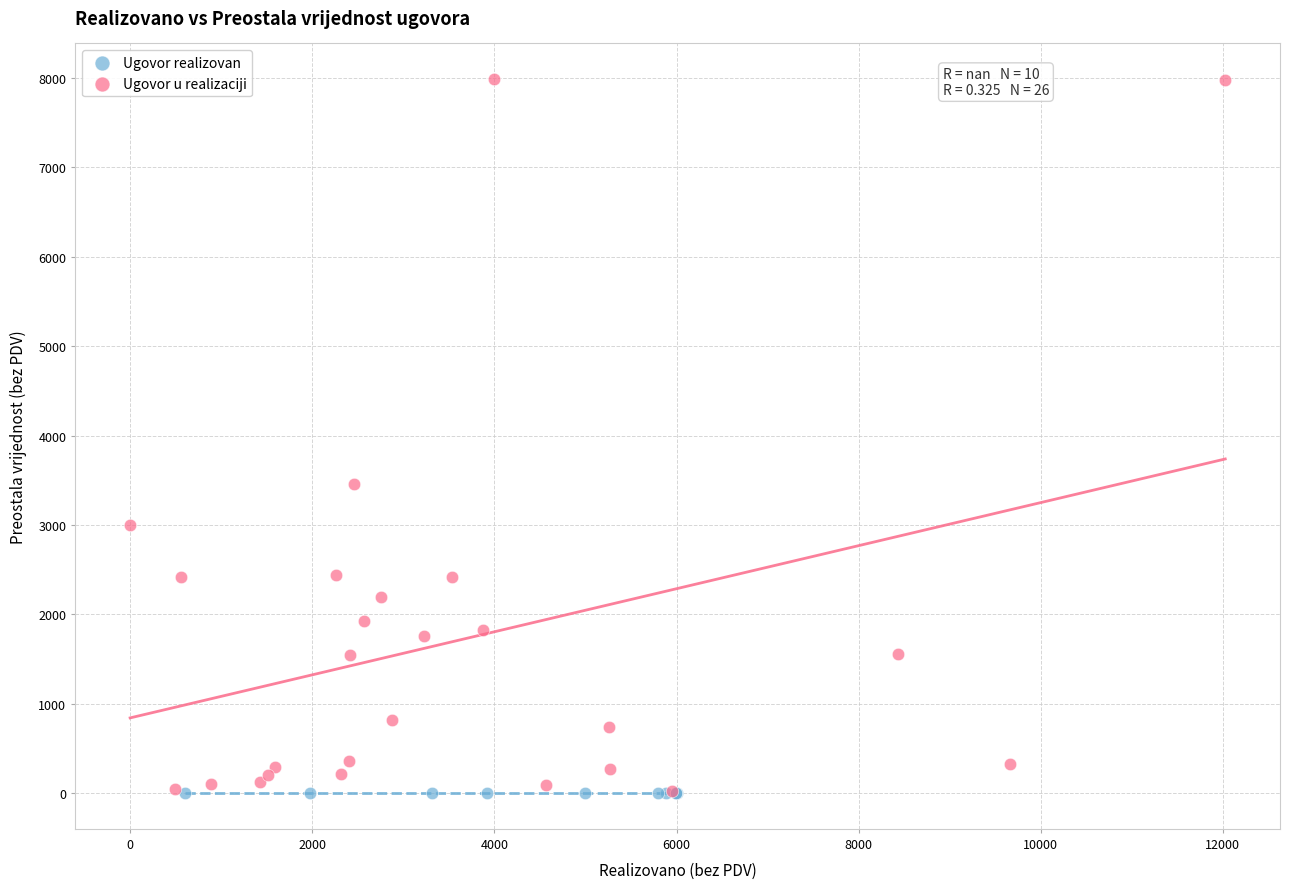

Which series reaches the maximum Y coordinate?

Ugovor u realizaciji